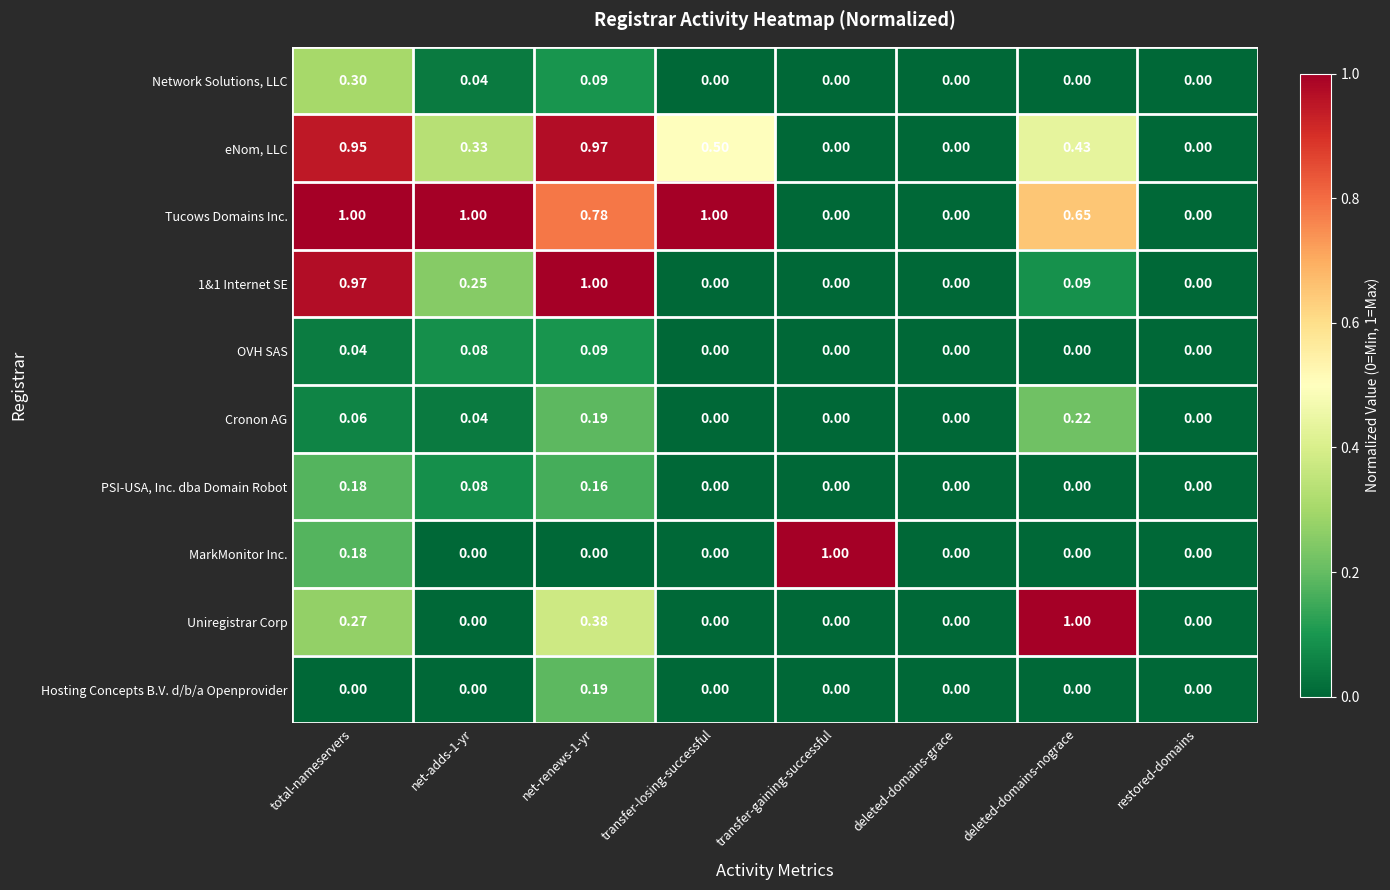

Which series has the largest total across all categories?

Tucows Domains Inc.